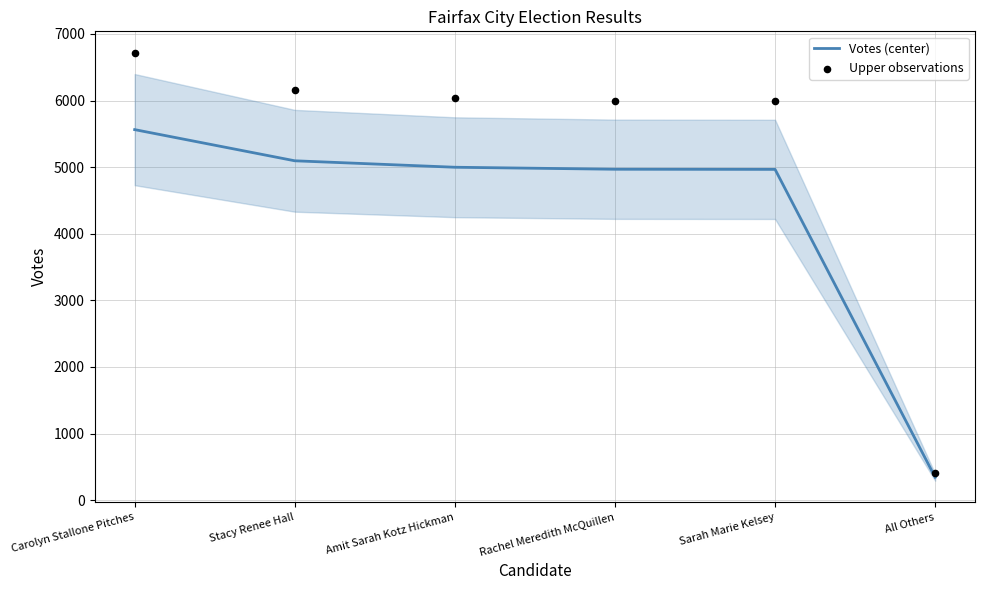

Which series has the largest total across all categories?

Upper observations